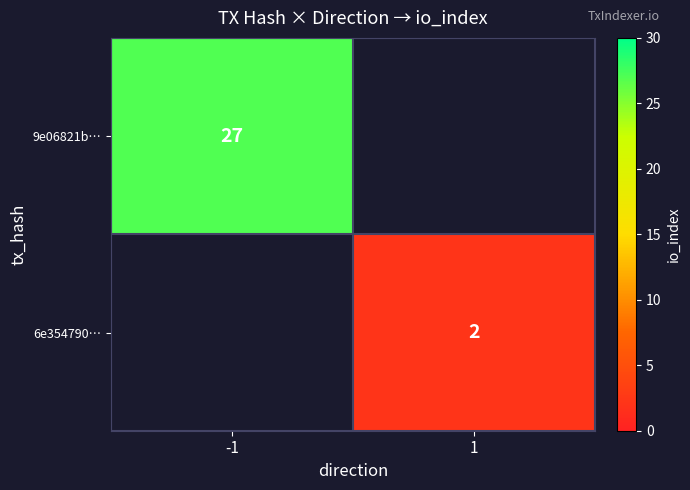

Is it true that 9e06821b… equals 15 at -1?

False